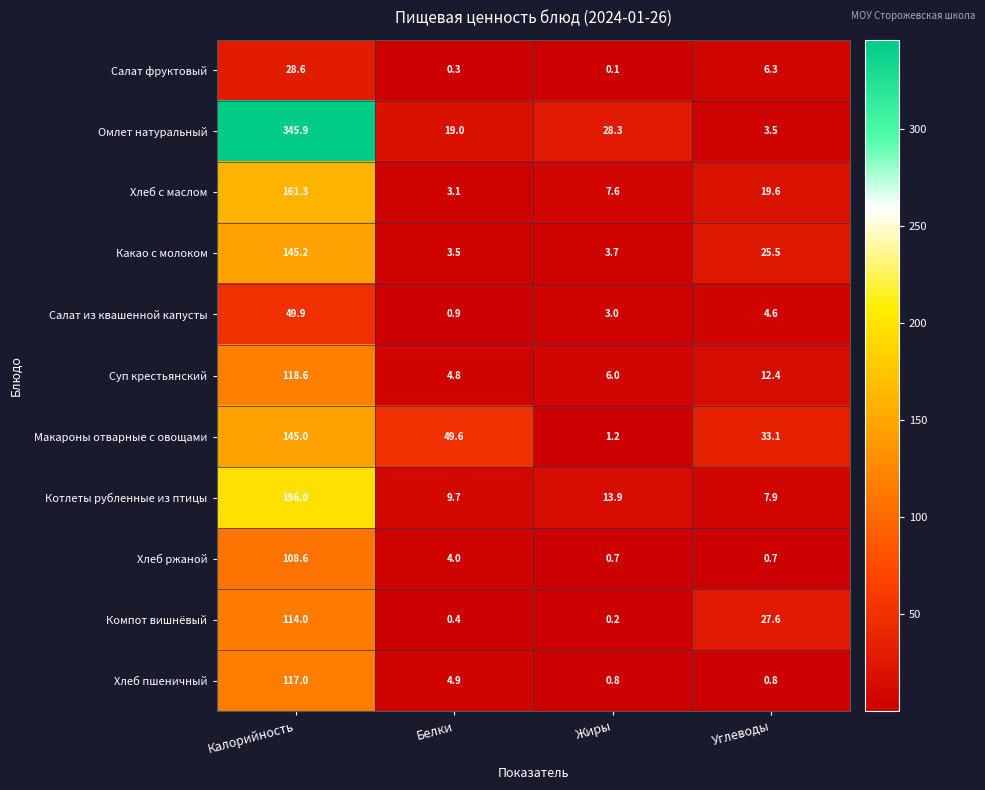

Is it true that Макароны отварные с овощами equals 1.2 at Жиры?

True